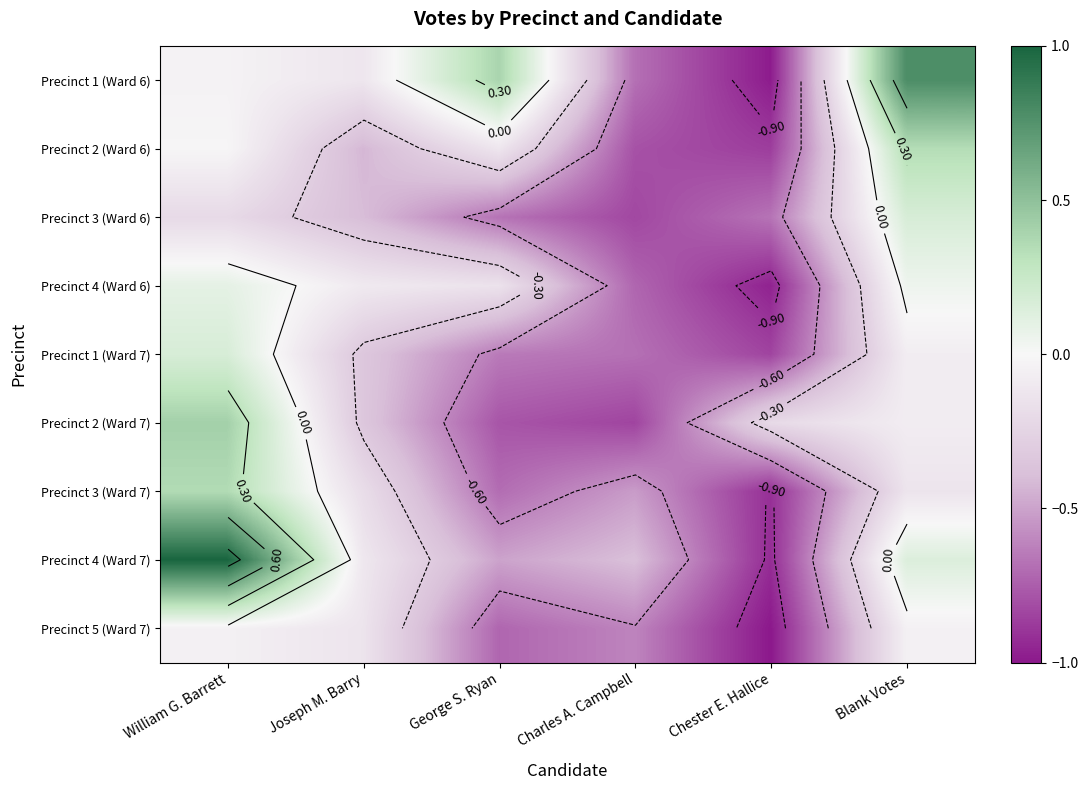

Read the Precinct 2 (Ward 6) value at Blank Votes.

0.3